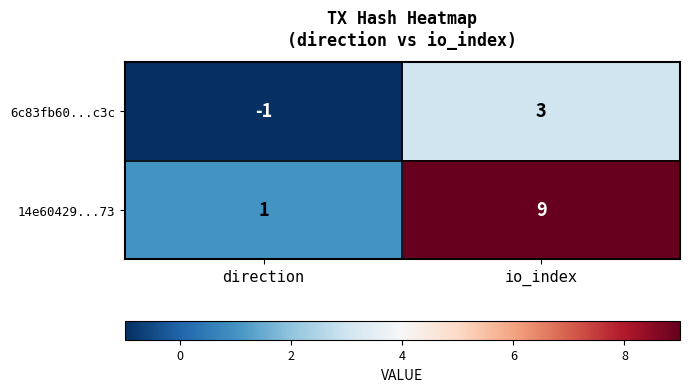

What is the difference between the maximum and minimum values in the 6c83fb60...c3c series?

4